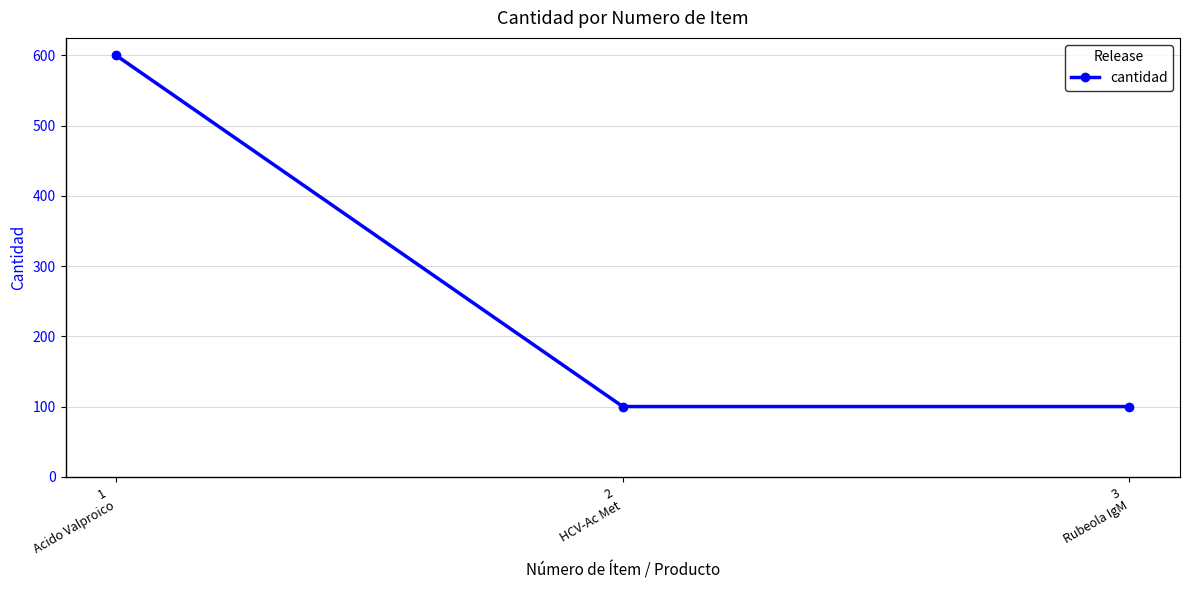

How many values are between 100 and 600?

3